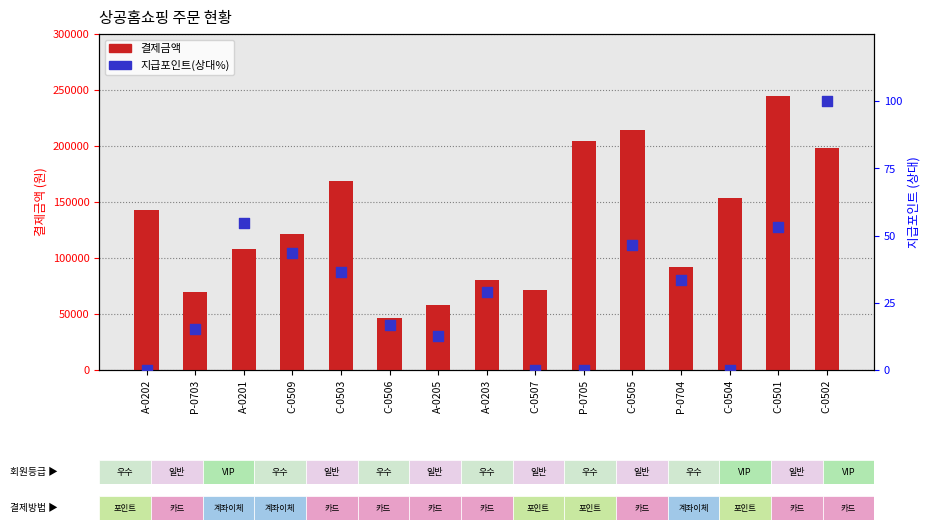

At which category is the sum across all series the highest?

C-0501